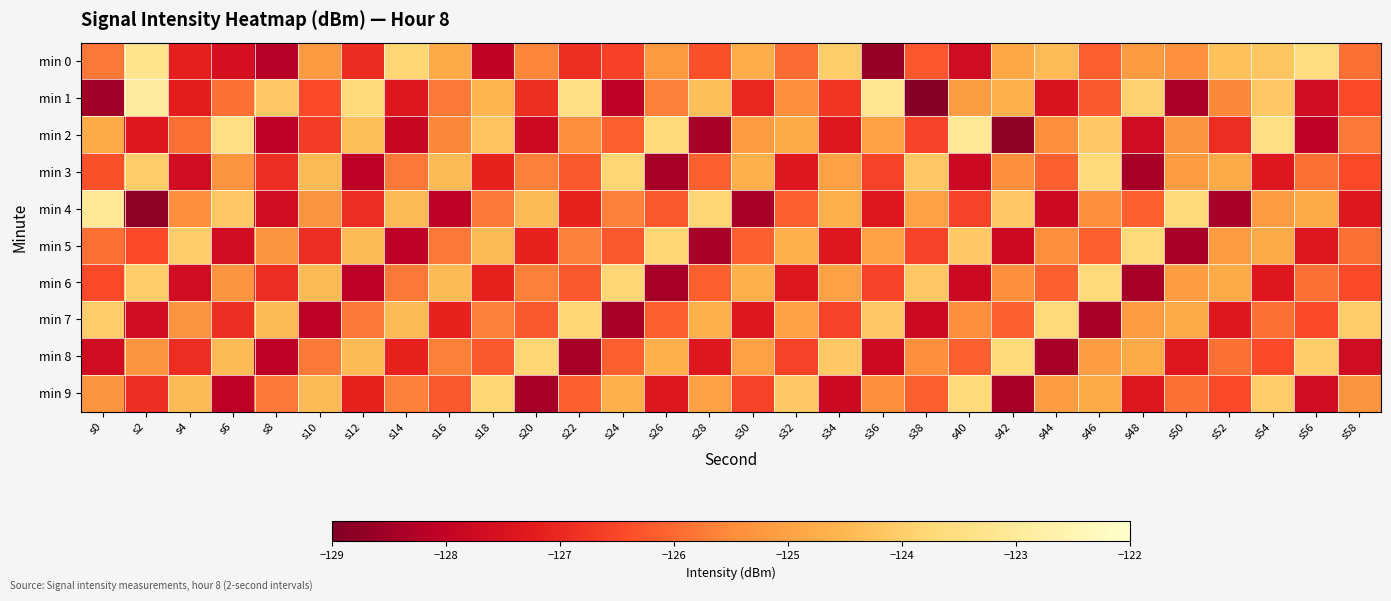

What is the difference between the highest and lowest values at s10?

3.7